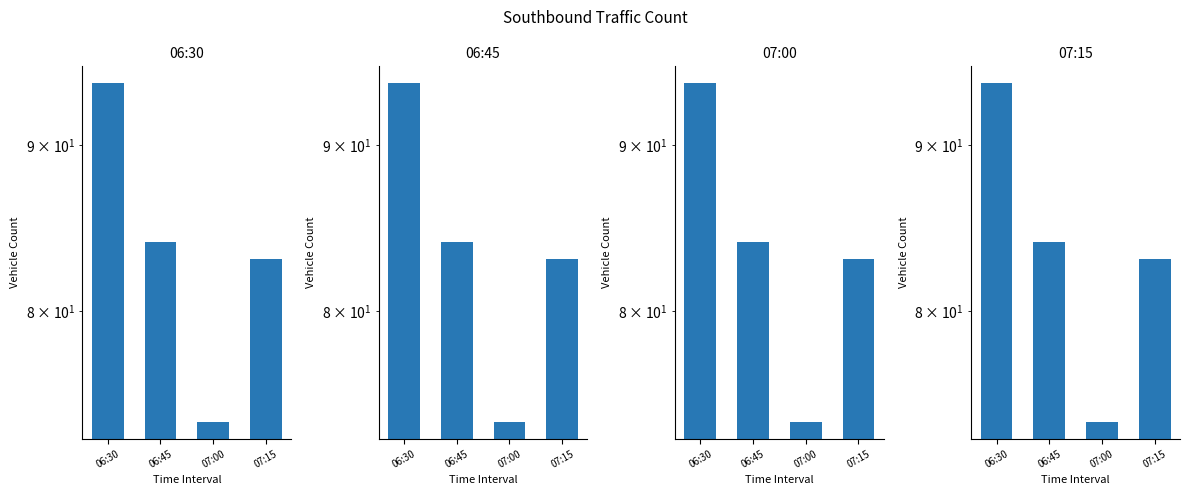

Reading right to left, list all the values displayed in this chart.

83	74	84	94